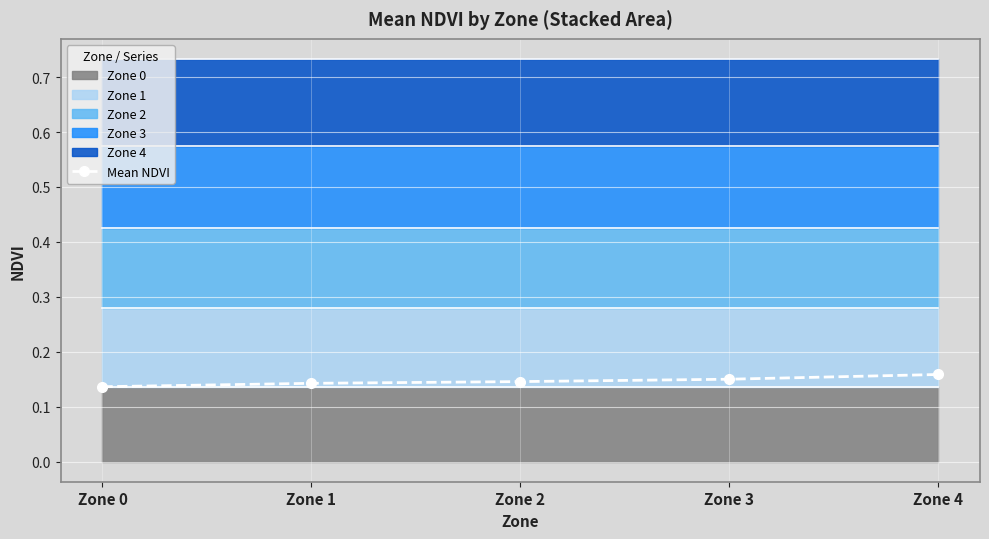

What is the value of the 2nd point from the left?

0.1